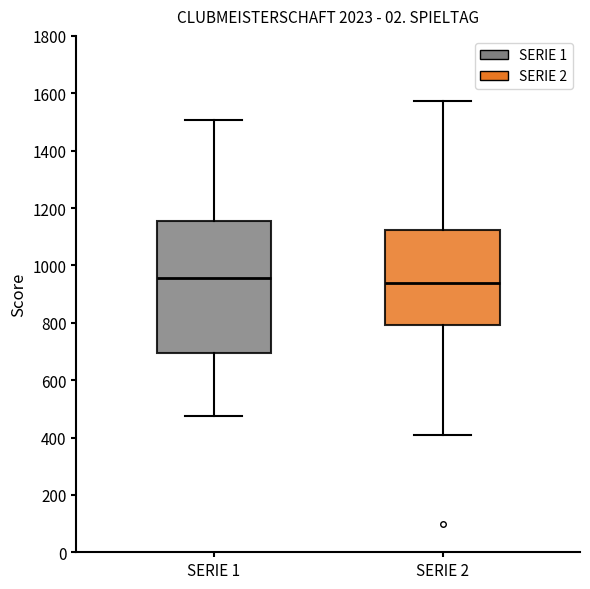

Which box is the tallest, from its lower edge to its upper edge?

SERIE 1